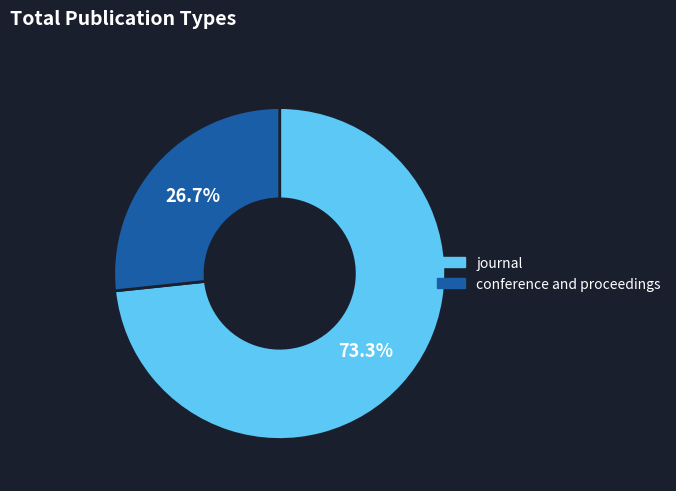

Between journal and conference and proceedings, which is larger?

journal